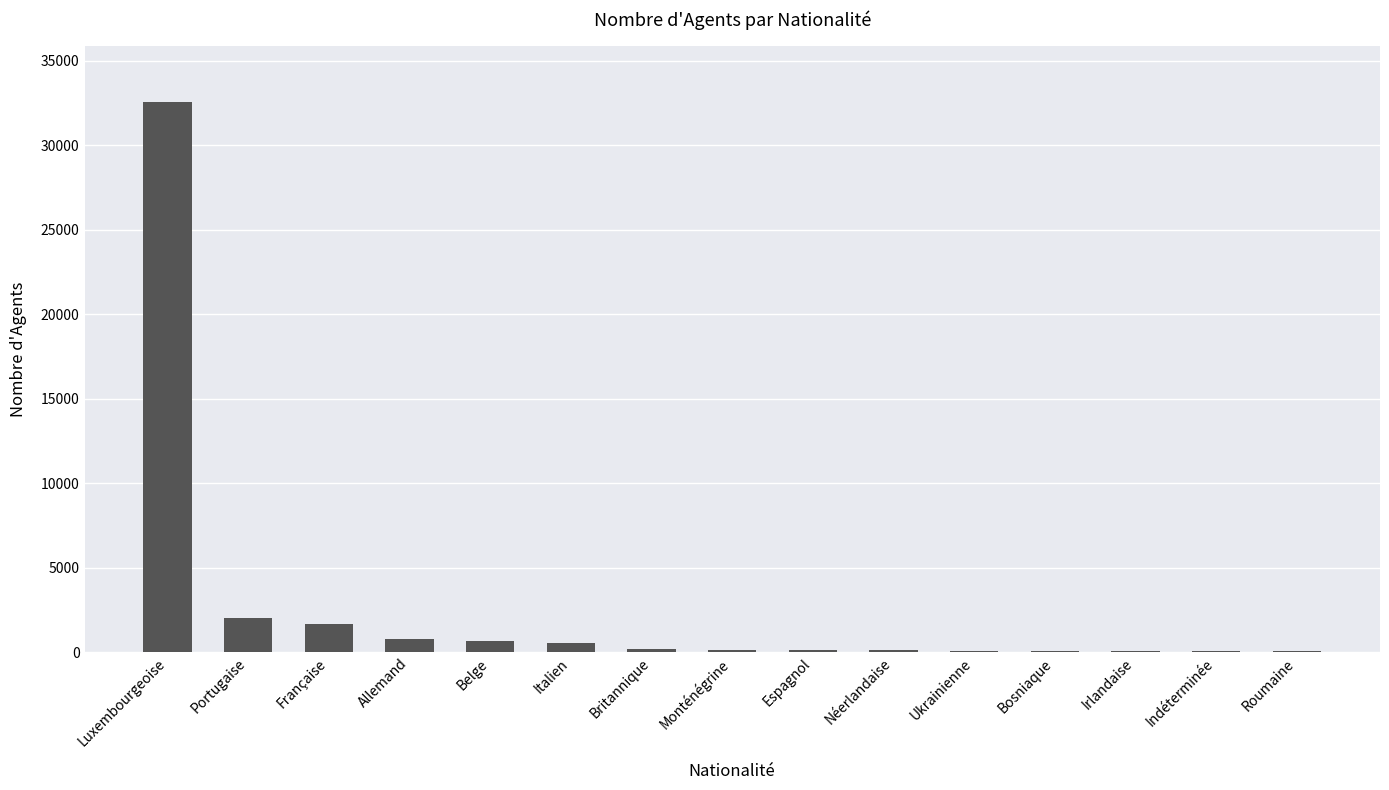

What is the average value?

2602